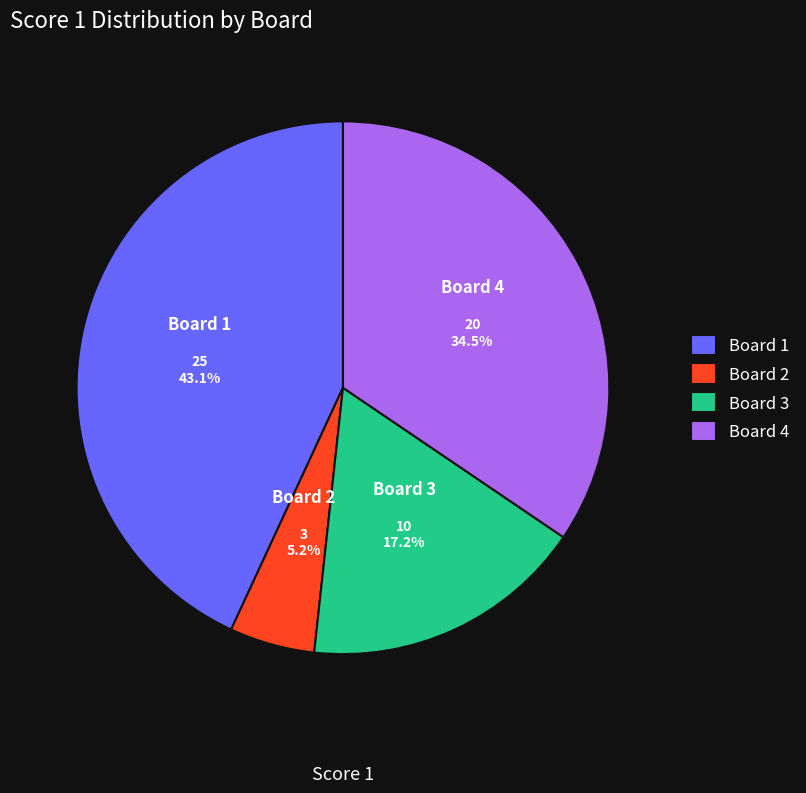

What percentage is the Board 3 slice, to the nearest percent?

17%